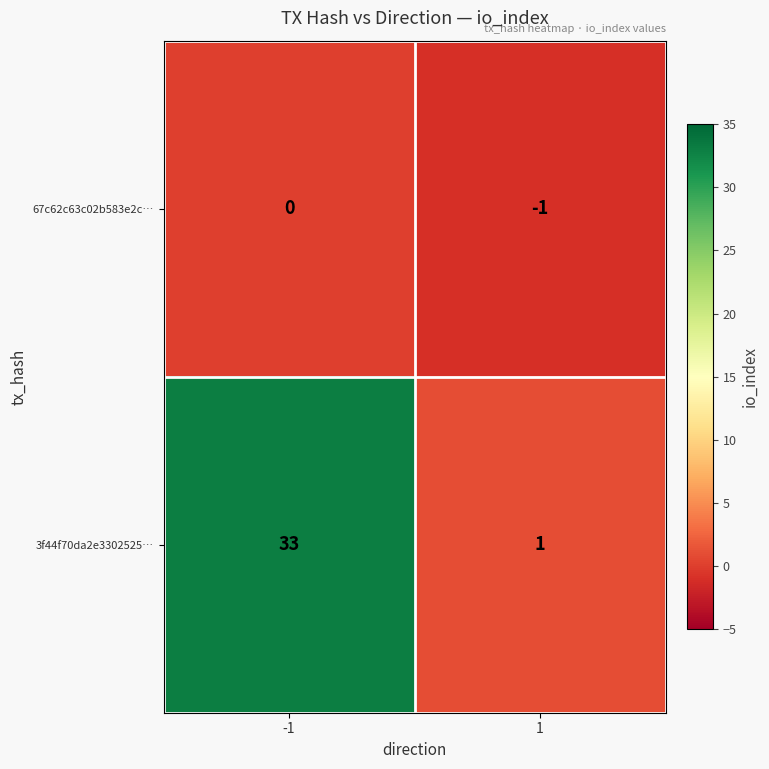

Reading left to right, extract all data points from this chart.

67c62c63c02b583e2c…: 0	-1
3f44f70da2e3302525…: 33	1